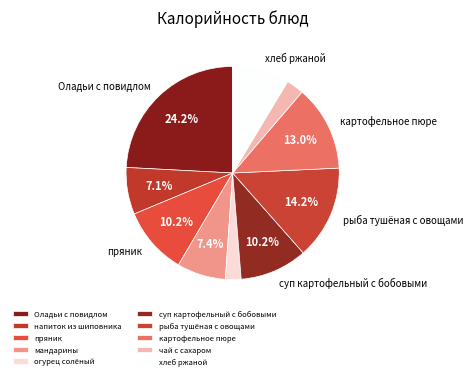

Which has a higher value, мандарины or напиток из шиповника?

мандарины